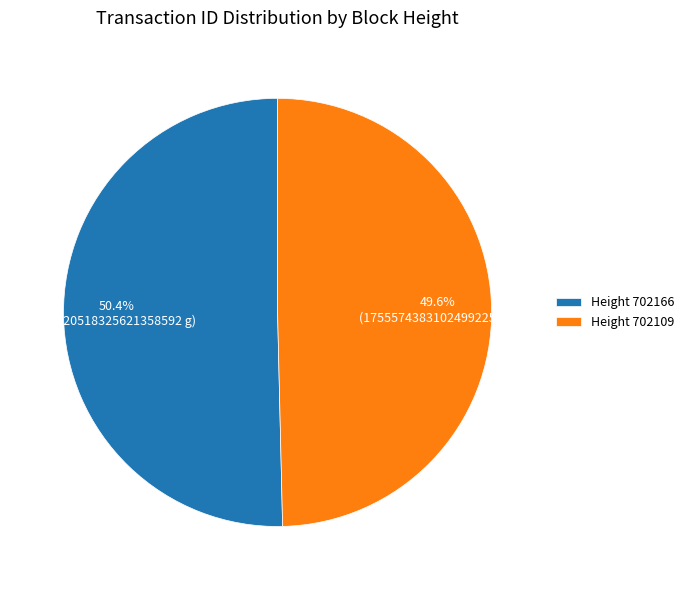

How many segments does this pie chart have?

2